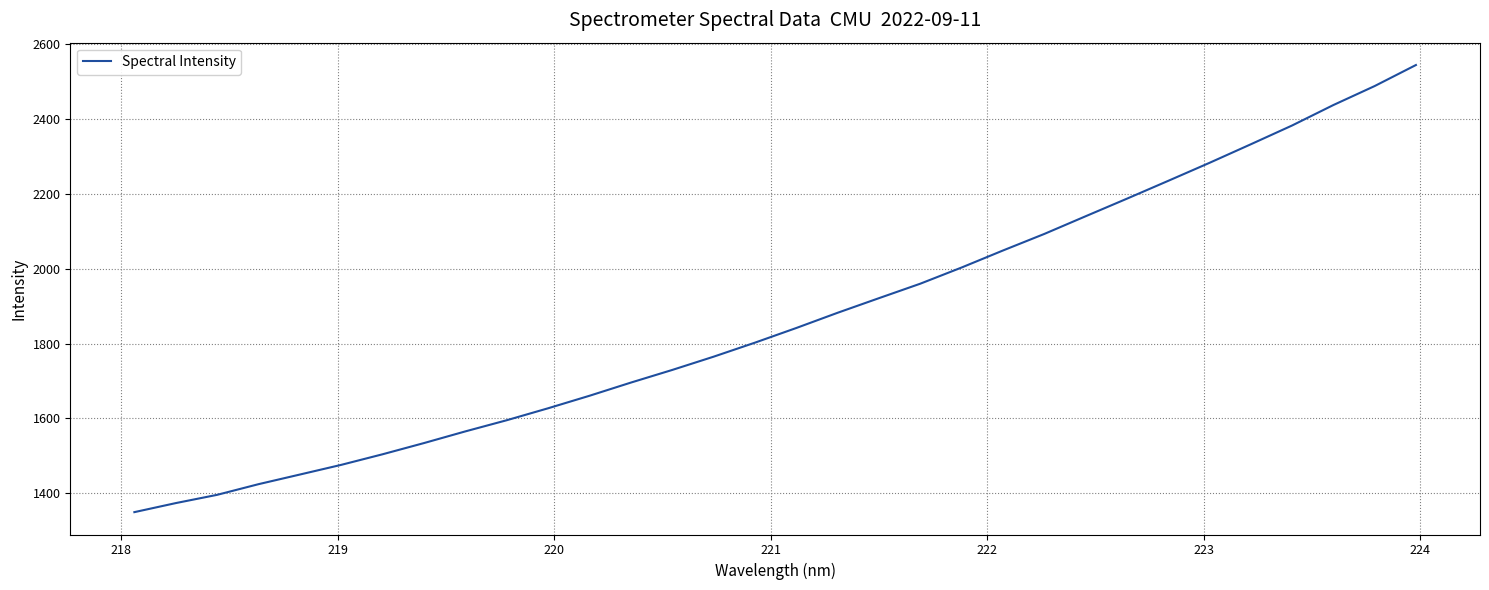

What is the maximum value shown in the chart?

2545.0